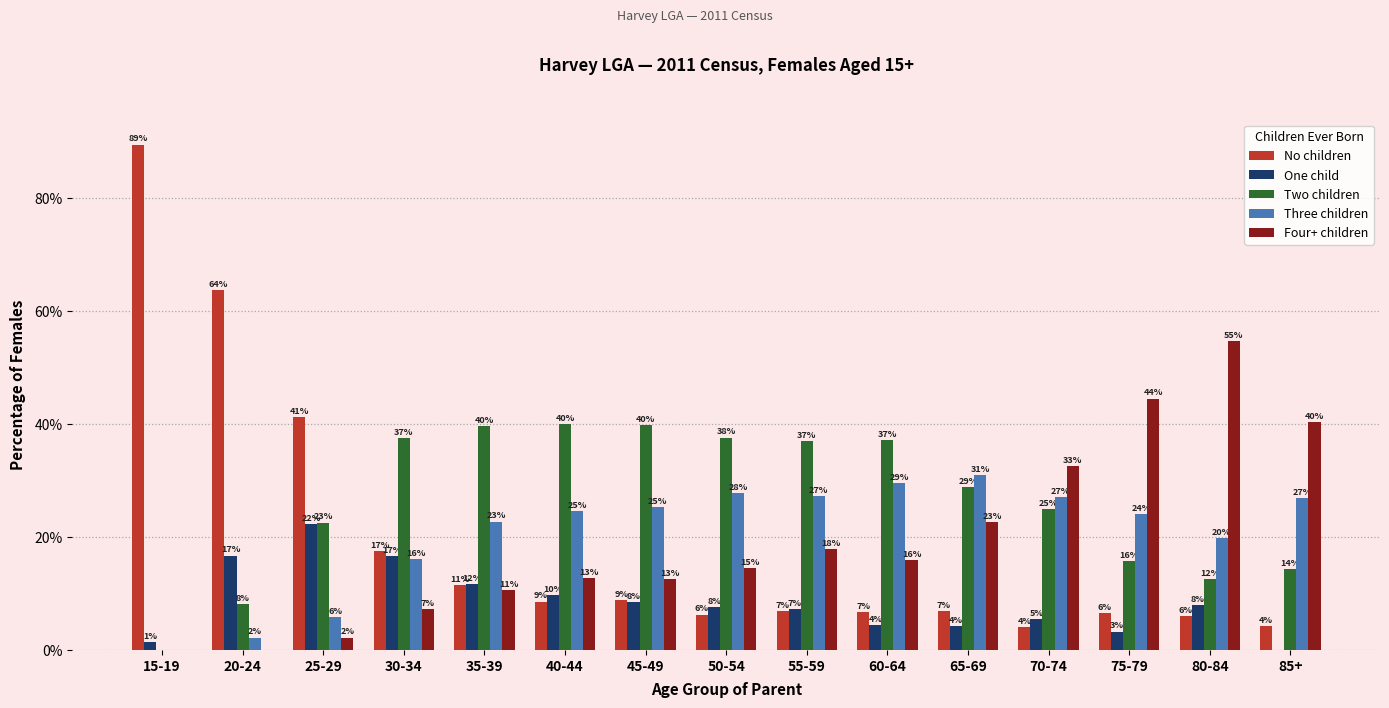

What are all the series names shown in the legend?

No children, One child, Two children, Three children, Four+ children